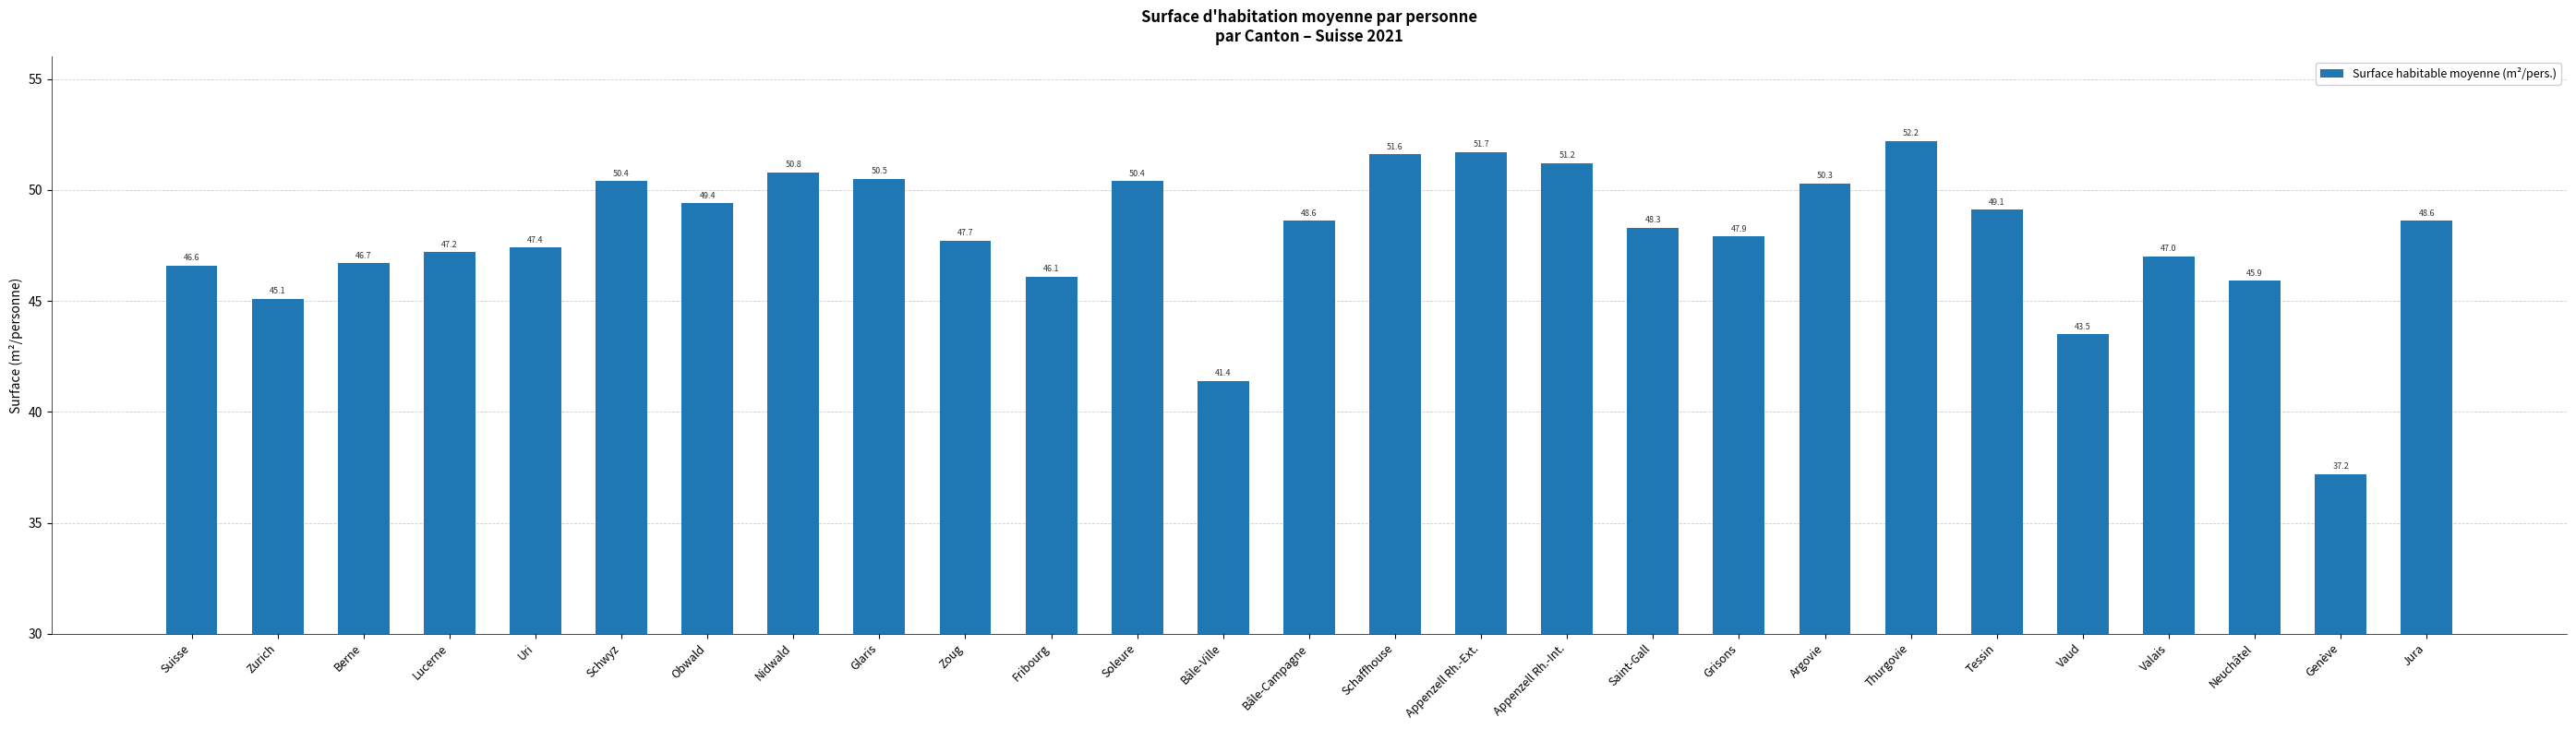

What is the average value?

47.9